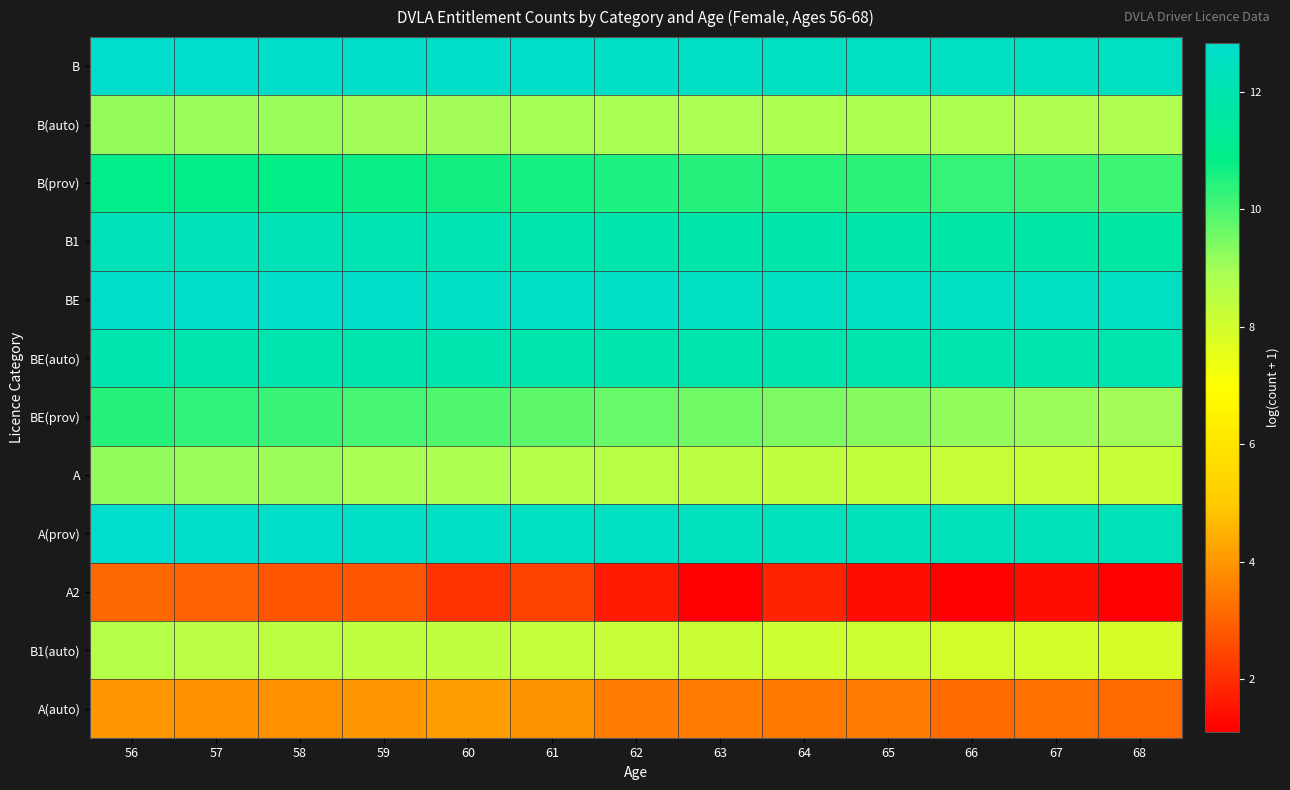

At 63, list the series in order from largest to smallest.

B, BE, A(prov), BE(auto), B1, B(prov), BE(prov), B(auto), A, B1(auto), A(auto), A2